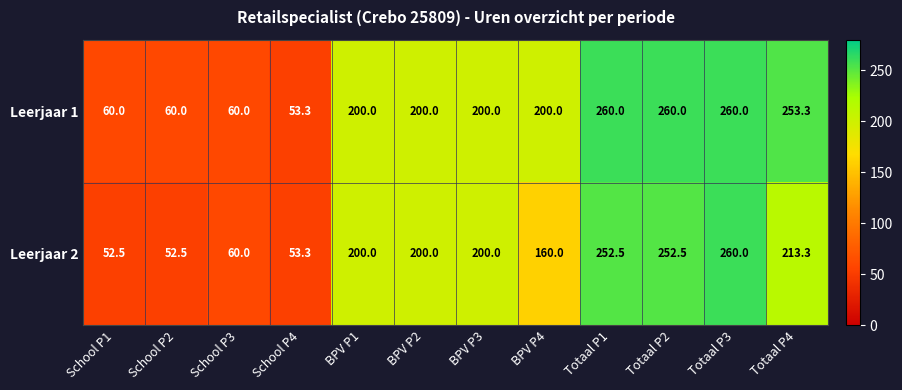

Between School P4 and Totaal P4, which series saw the biggest shift?

Leerjaar 1